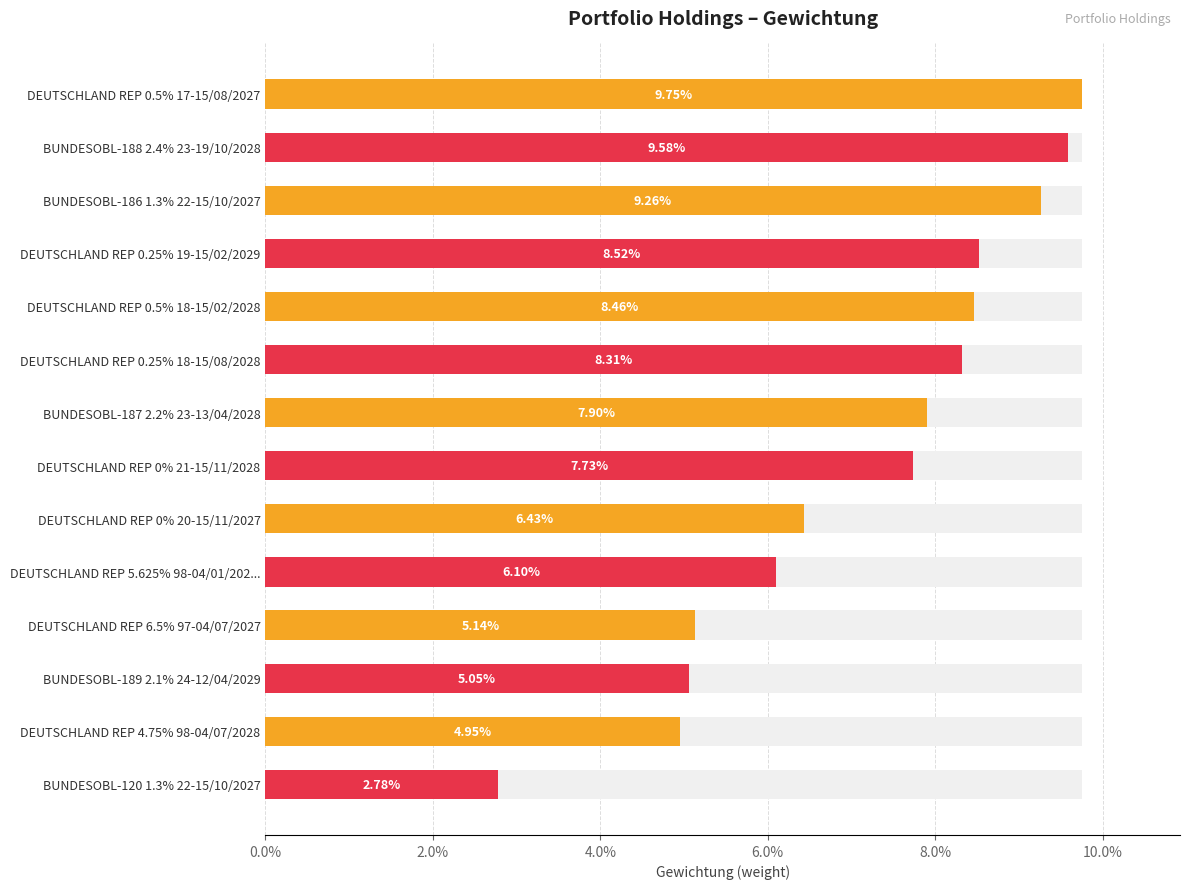

Reading left to right, transcribe all the data shown in this chart.

0.1	0.1	0.1	0.1	0.1	0.1	0.1	0.1	0.1	0.1	0.1	0.1	0.0	0.0